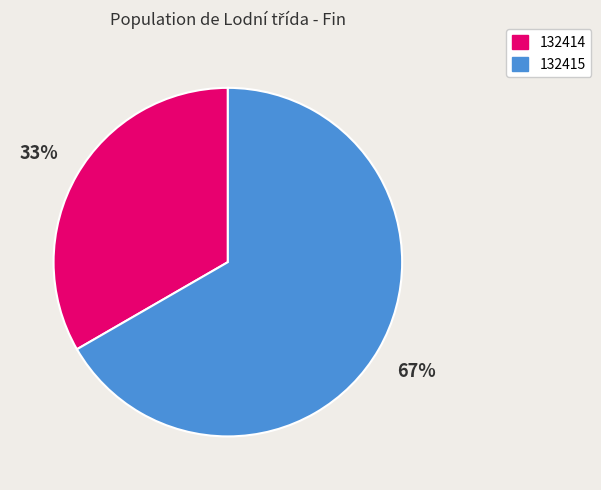

Approximately how many times larger is the value at 132415 compared to 132414?

2.0